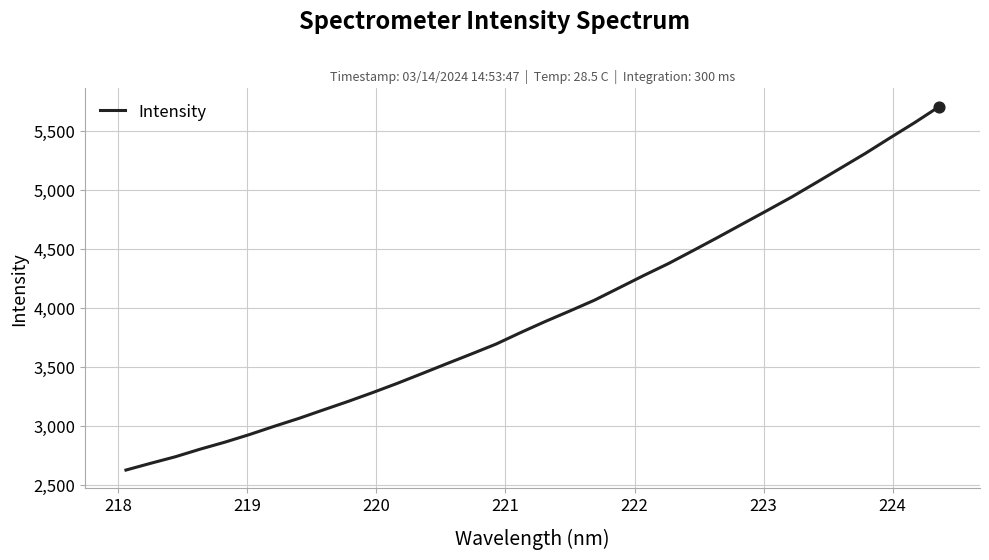

What is the greatest value displayed?

5709.5